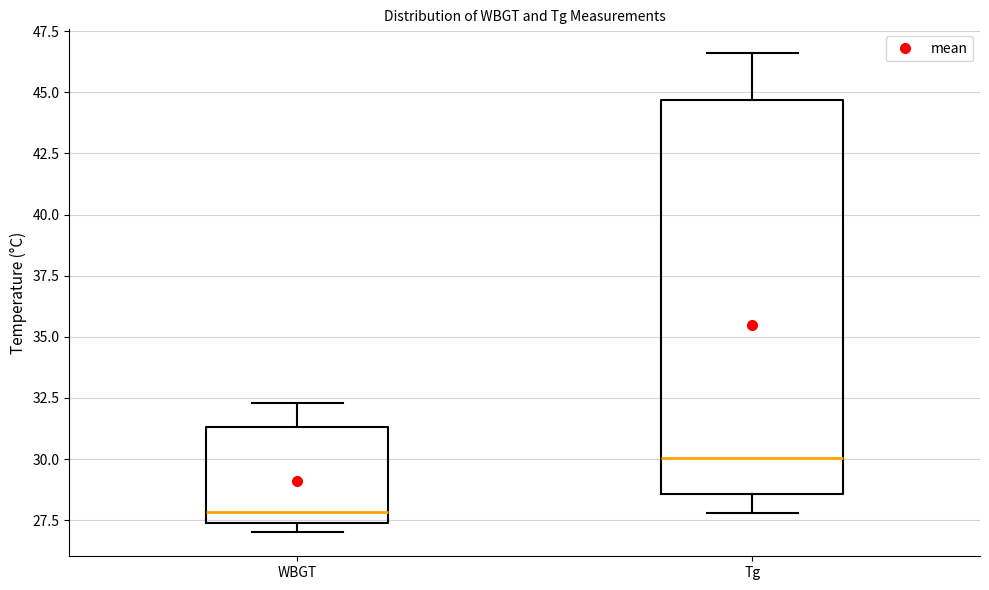

Reading left to right, read every box against the y-axis: the position of its median line, the range the box covers, and the ends of its whiskers. The values are not printed on the chart, so give them approximately, as read against the axis.

WBGT: median 28.0, box 27.5 to 31.5, whiskers 27.0 to 32.5
Tg: median 30.0, box 28.5 to 44.5, whiskers 28.0 to 46.5